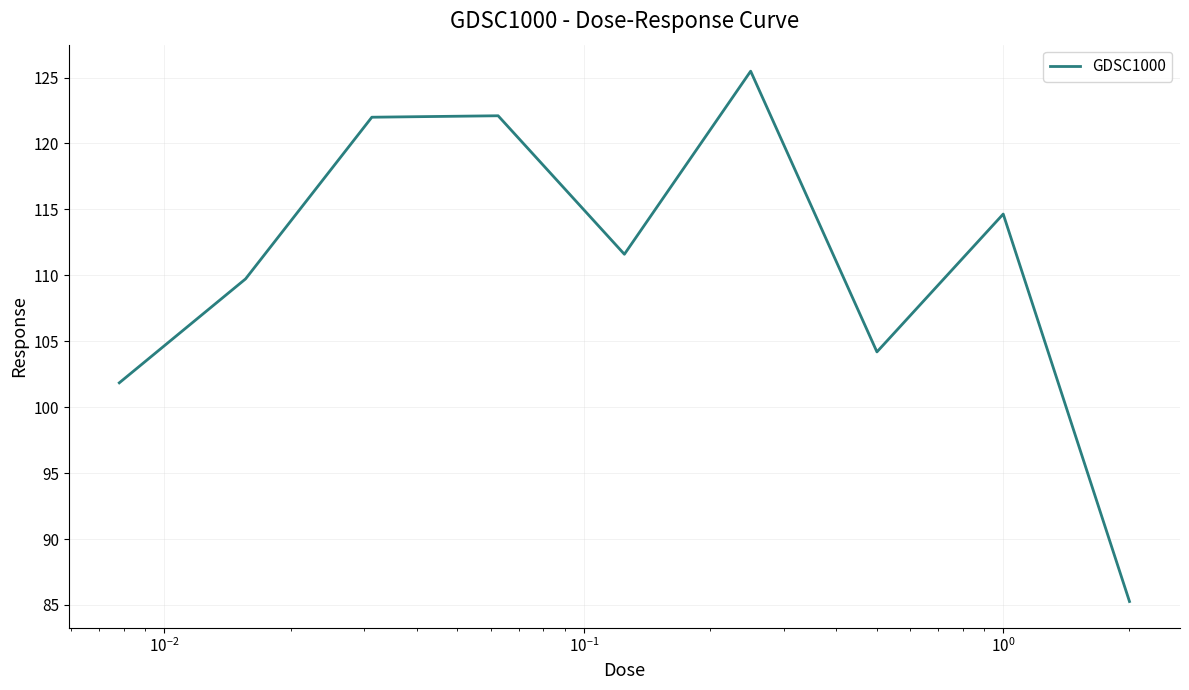

What is the smallest value displayed?

85.3